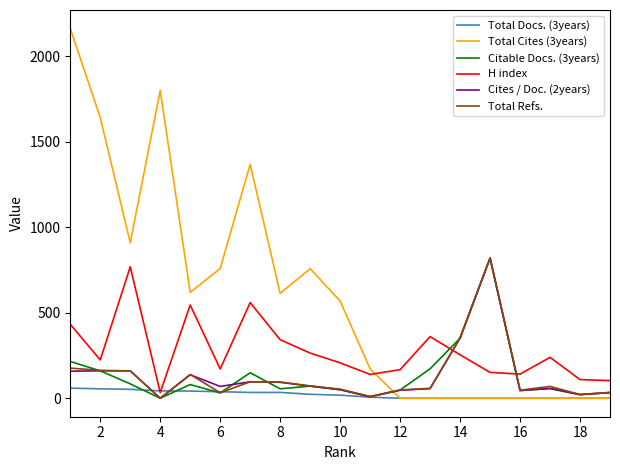

True or false: Total Refs. and H index cross at least once.

True